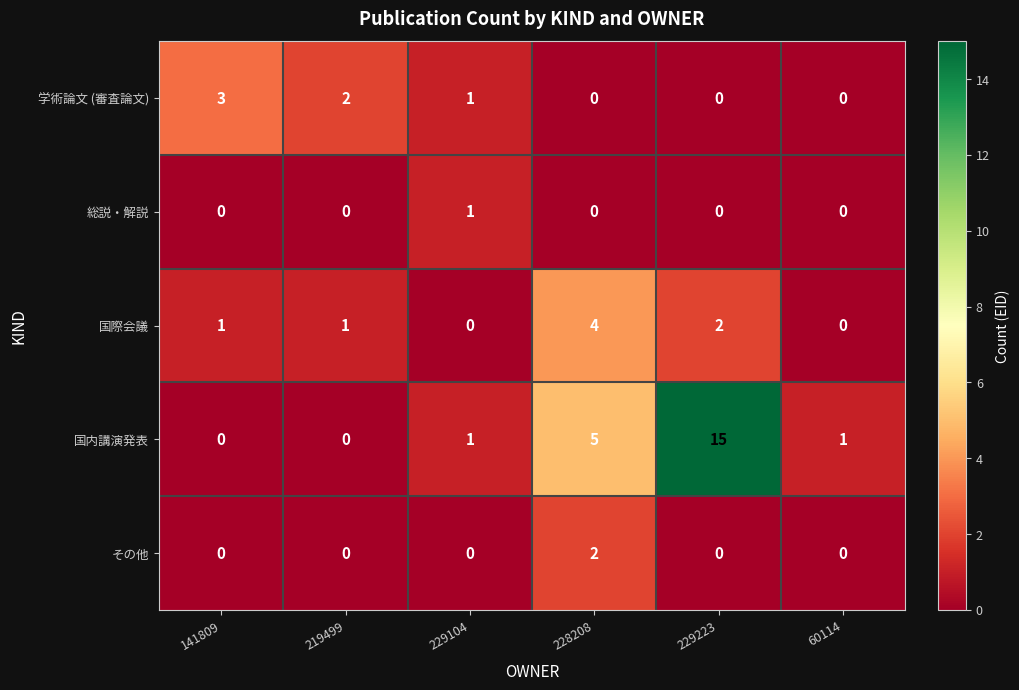

At which label does 学術論文 (審査論文) first exceed 1?

141809